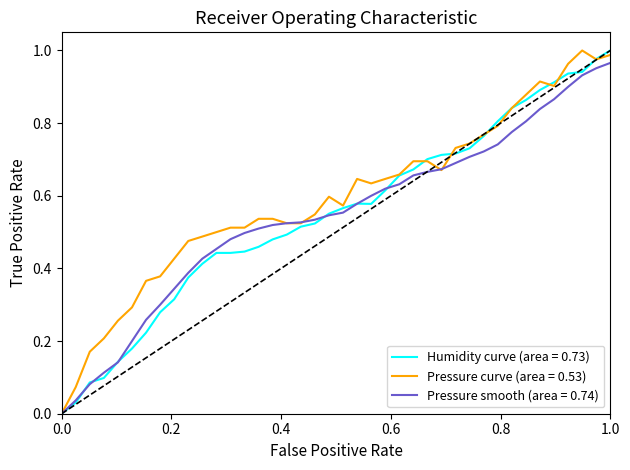

Which series has the largest total across all categories?

Pressure curve (area = 0.53)